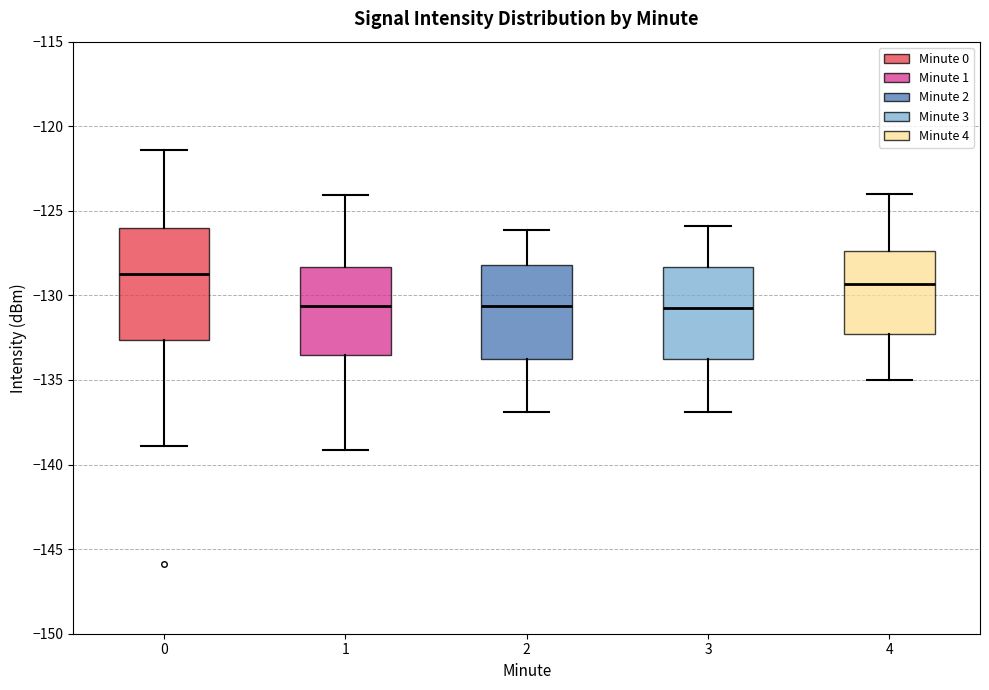

Which box is the tallest, from its lower edge to its upper edge?

0